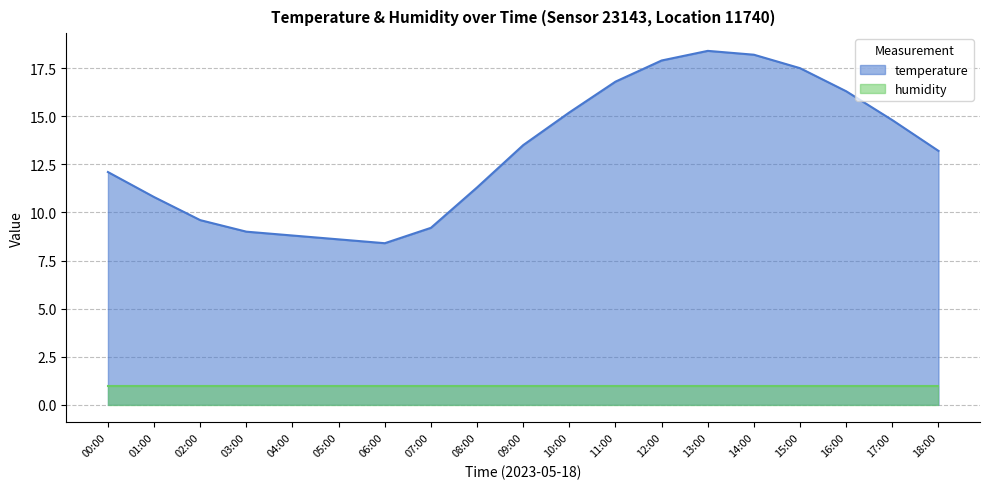

Where does the data first go above 13?

09:00